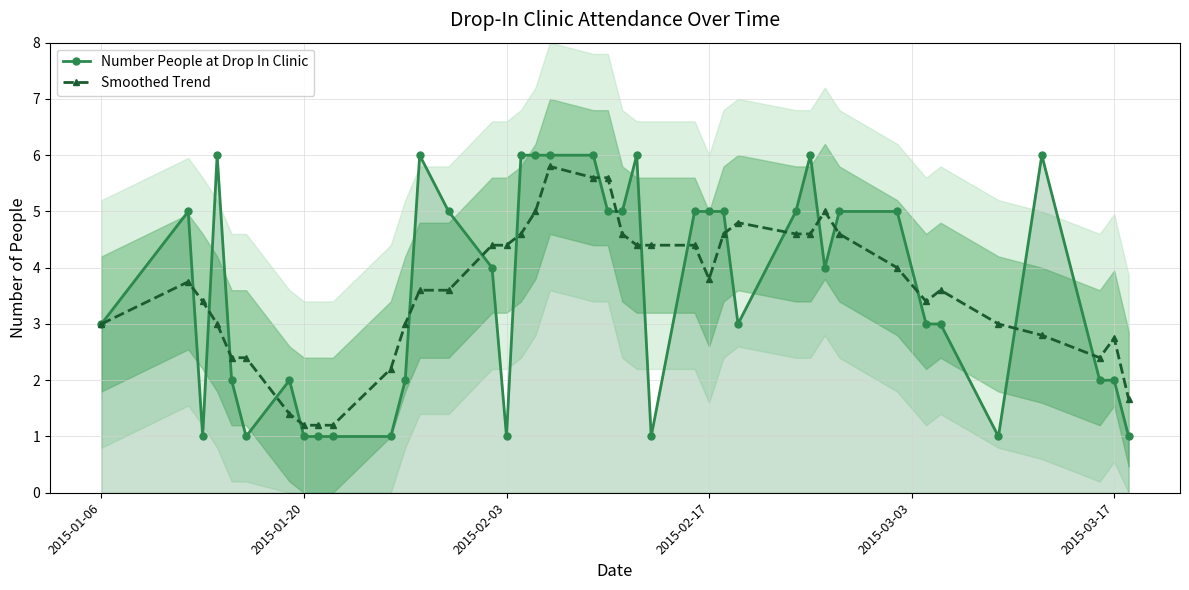

True or false: Smoothed Trend has more than 1 points higher than both neighbors.

True